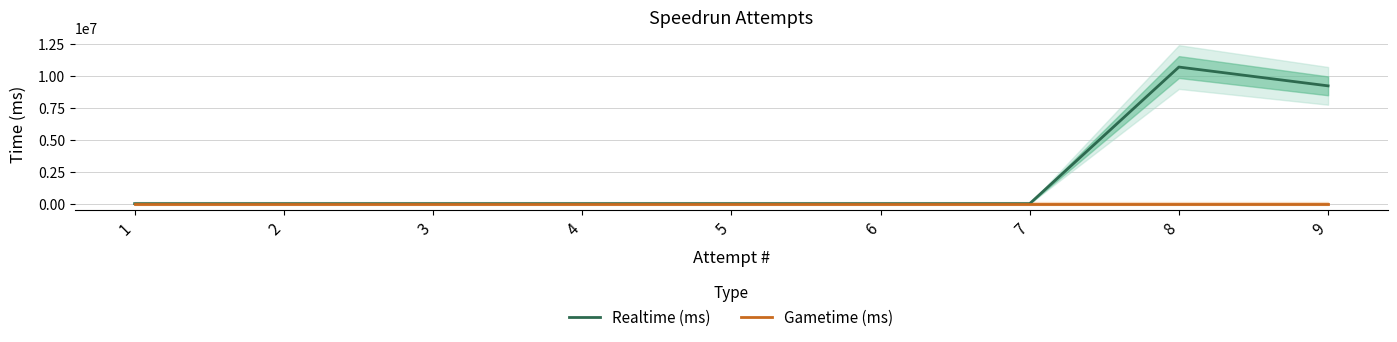

What is the difference between the maximum and minimum values in the Realtime (ms) series?

10692453